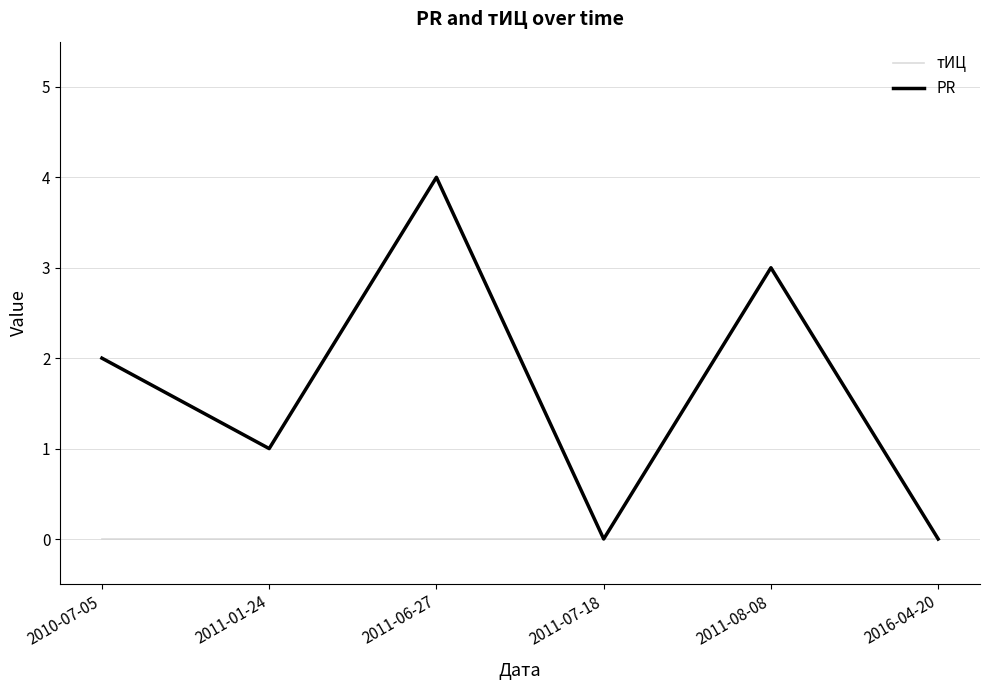

What is the difference between the highest and lowest values at 2011-06-27?

4